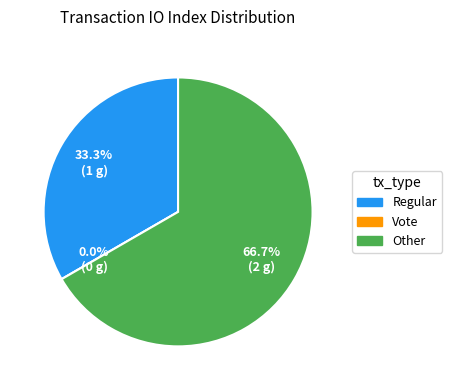

To the nearest percent, what is the combined percentage of Regular and Vote?

33%